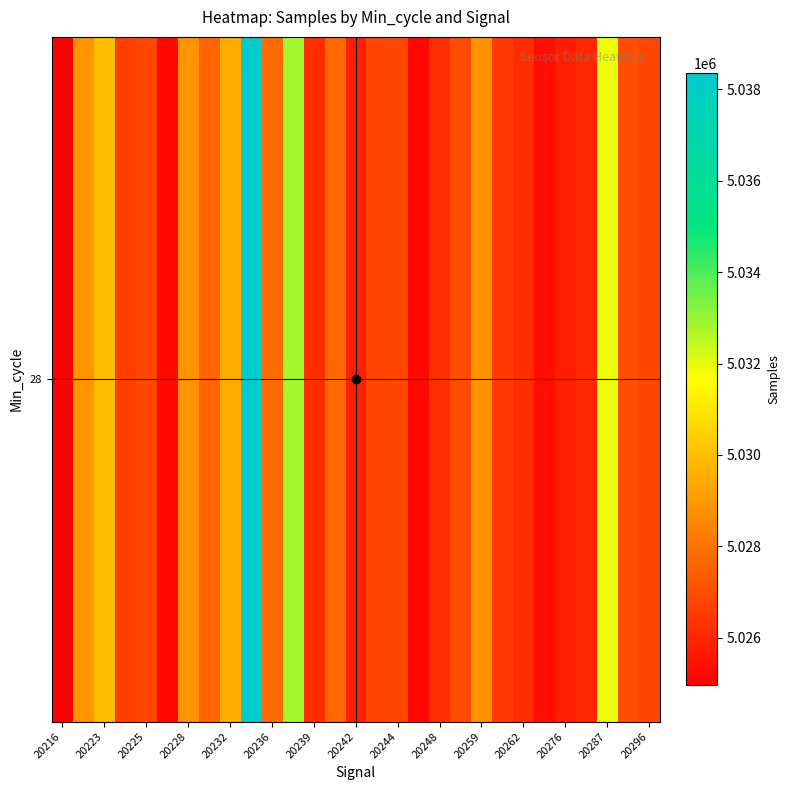

Reading right to left, extract all data points from this chart.

5026799	5027030	5031875	5025992	5025760	5025375	5026125	5026524	5028813	5026987	5026181	5025200	5026807	5026759	5025793	5027698	5026203	5032809	5027813	5038354	5029472	5027597	5028841	5025250	5026815	5026594	5029940	5028869	5024959